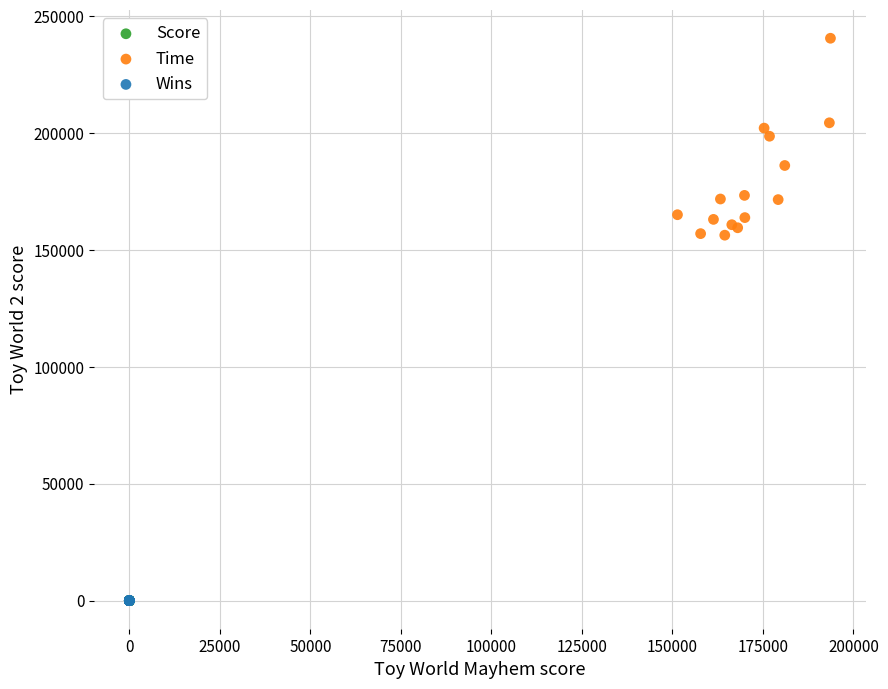

Which series has the widest spread of Y values?

Time